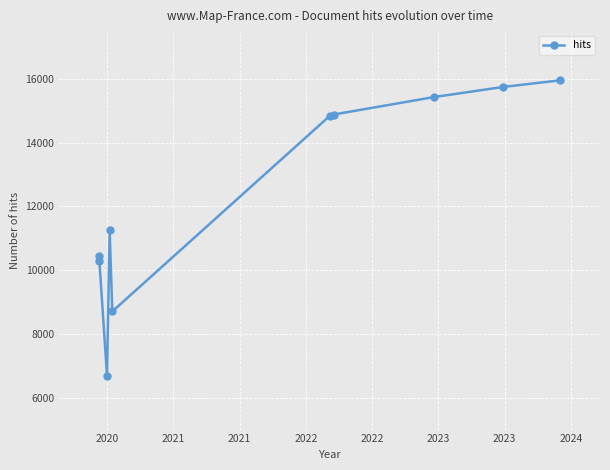

What is the change in value from 2021 to 2022?

+3586